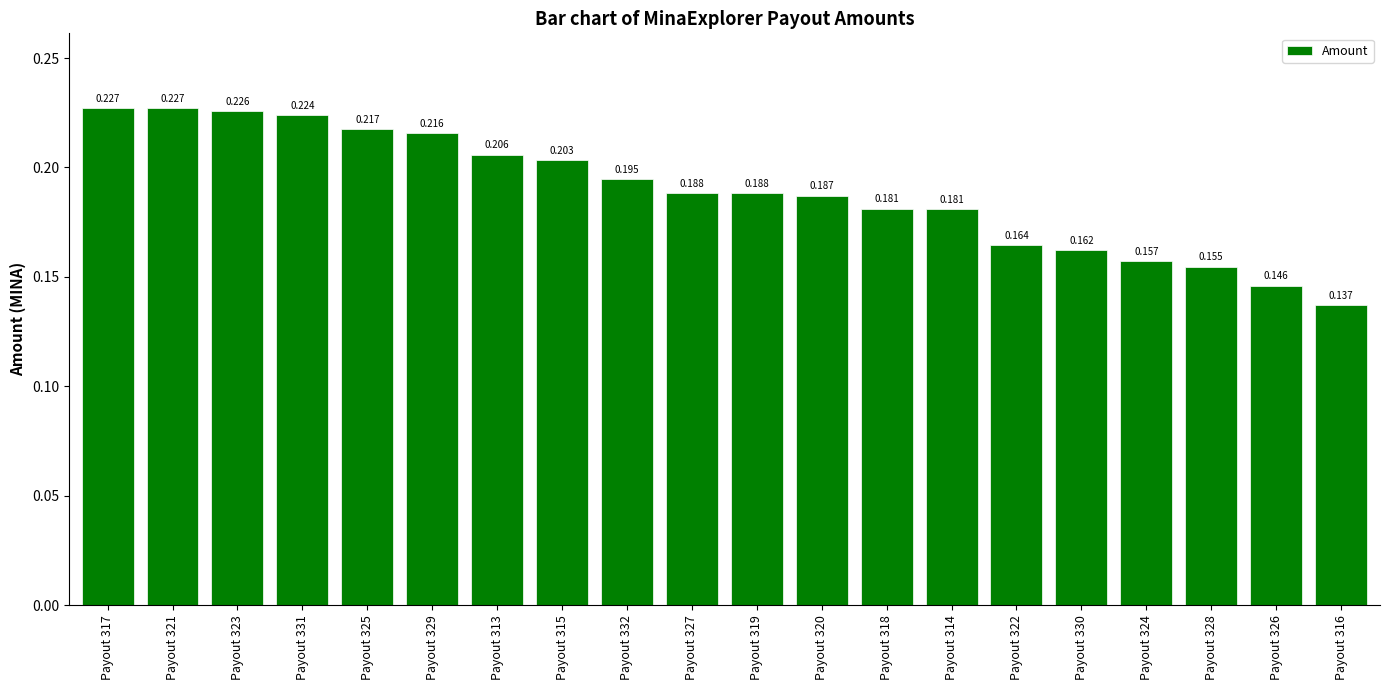

What is the smallest value displayed?

0.1